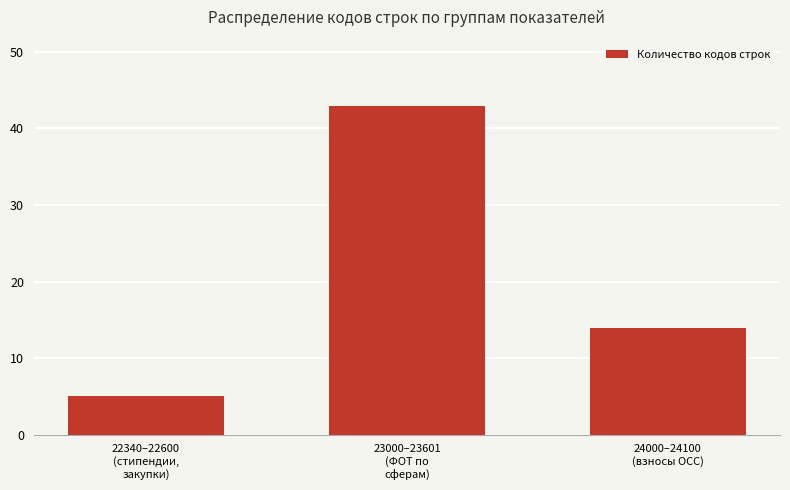

What is the approximate value at 24000–24100
(взносы ОСС)?

14